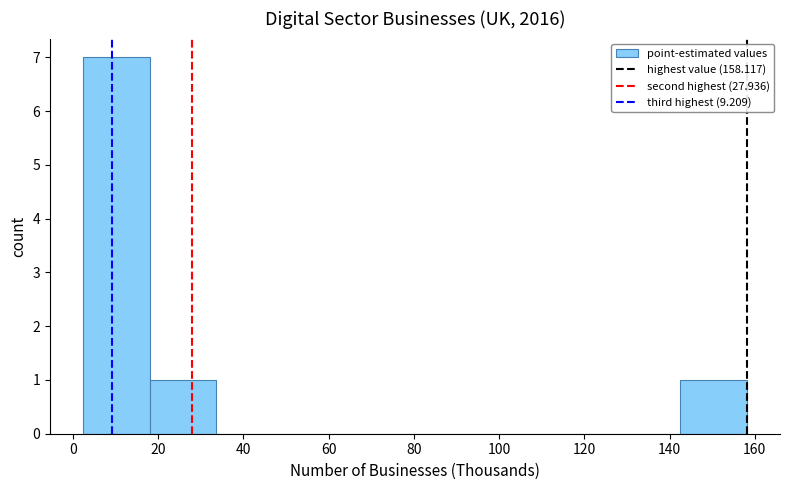

Reading left to right, transcribe this chart: for each bar, give the range it covers on the x-axis and its height. Neither the bar edges nor the heights are printed on the chart, so give them approximately, as read against the axes.

2 to 18: 7
18 to 34: 1
34 to 50: 0
50 to 64: 0
64 to 80: 0
80 to 96: 0
96 to 112: 0
112 to 126: 0
126 to 142: 0
142 to 158: 1